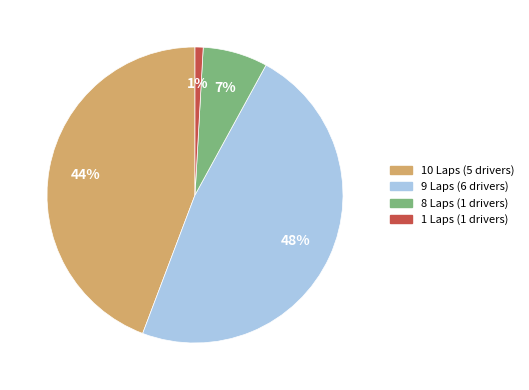

Which category has the smallest portion of the pie?

1 Laps (1 drivers)